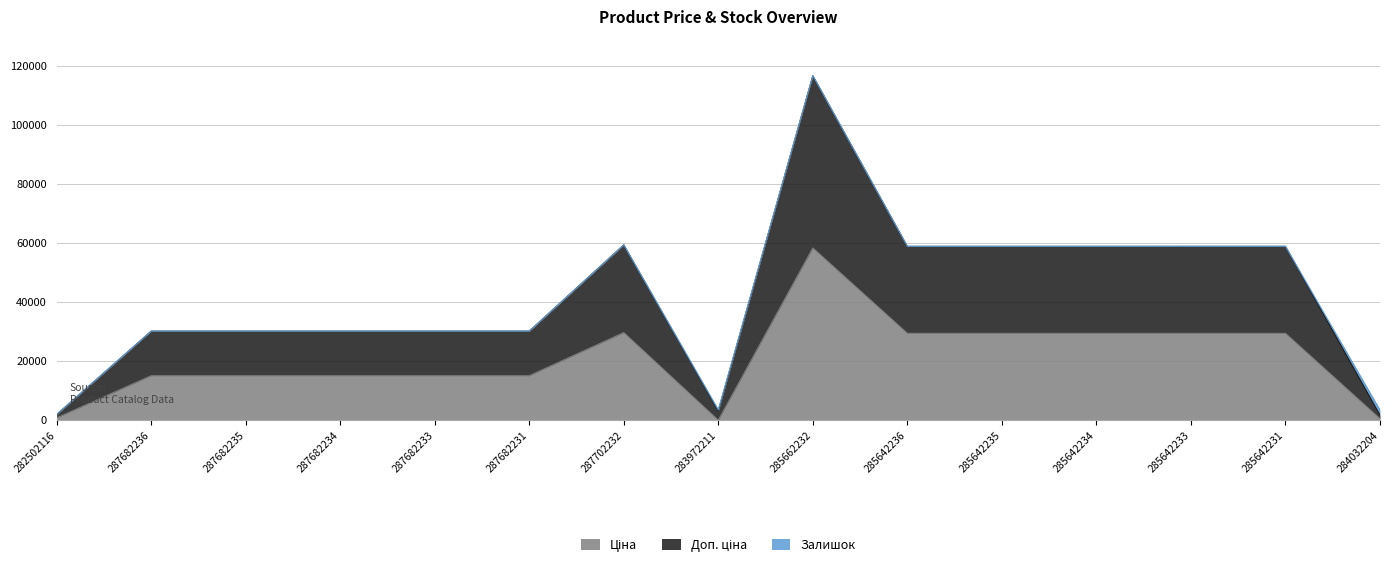

What is the difference between the second highest and second lowest values in the Доп. ціна series?

57566.8